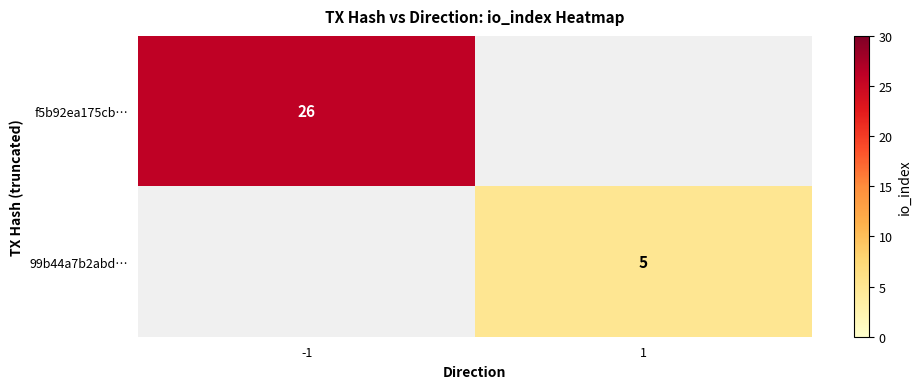

The 99b44a7b2abd… series shows 8 at 1. True or false?

False